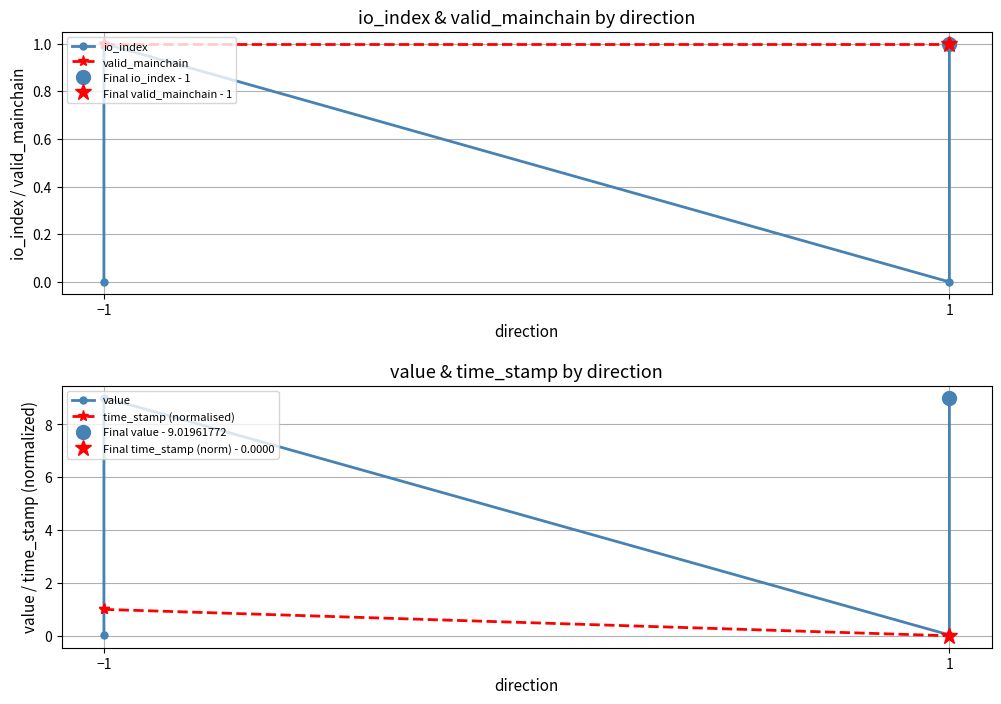

What position from the left is 1?

2